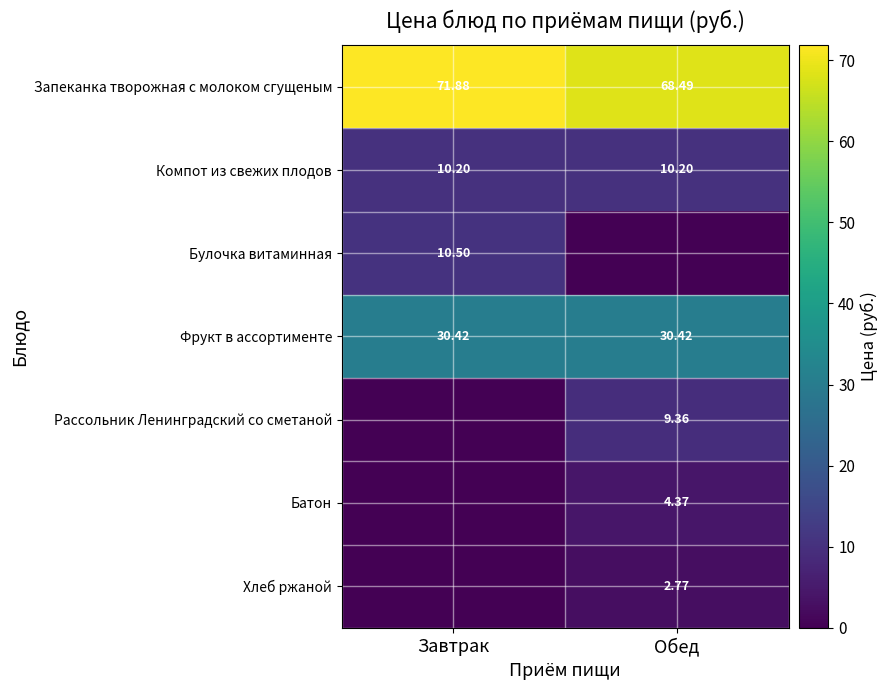

The Рассольник Ленинградский со сметаной series shows -6.1 at Завтрак. True or false?

False